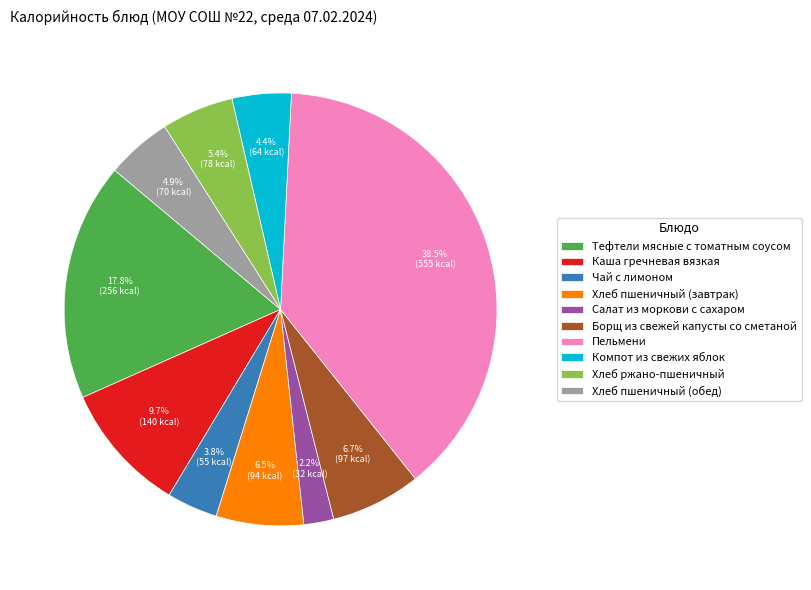

True or false: Салат из моркови с сахаром accounts for 2% of the total.

True